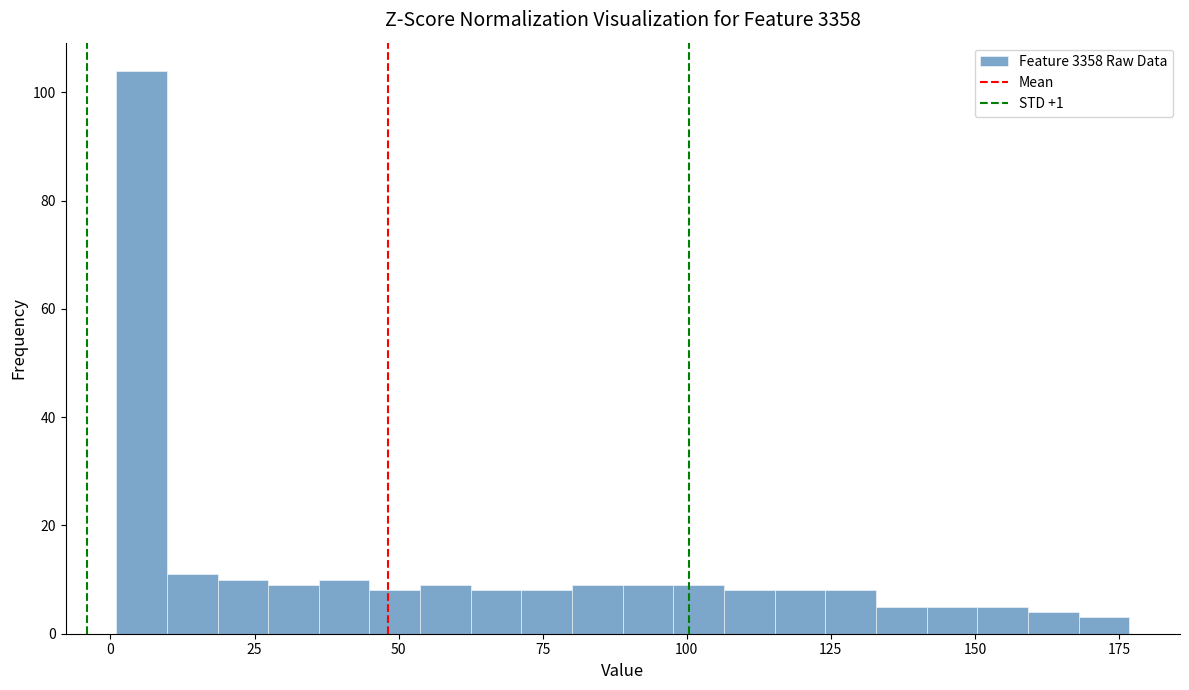

Read against the x-axis, roughly where is the centre of the tallest bar?

5